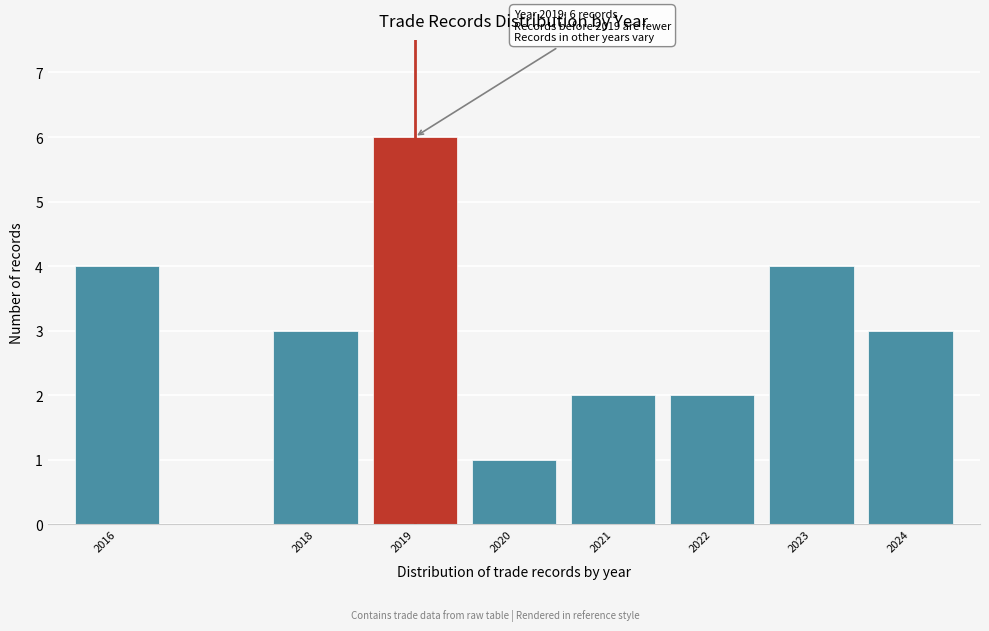

Reading right to left, extract all data points from this chart.

2024=3	2023=4	2022=2	2021=2	2020=1	2019=6	2018=3	2016=4